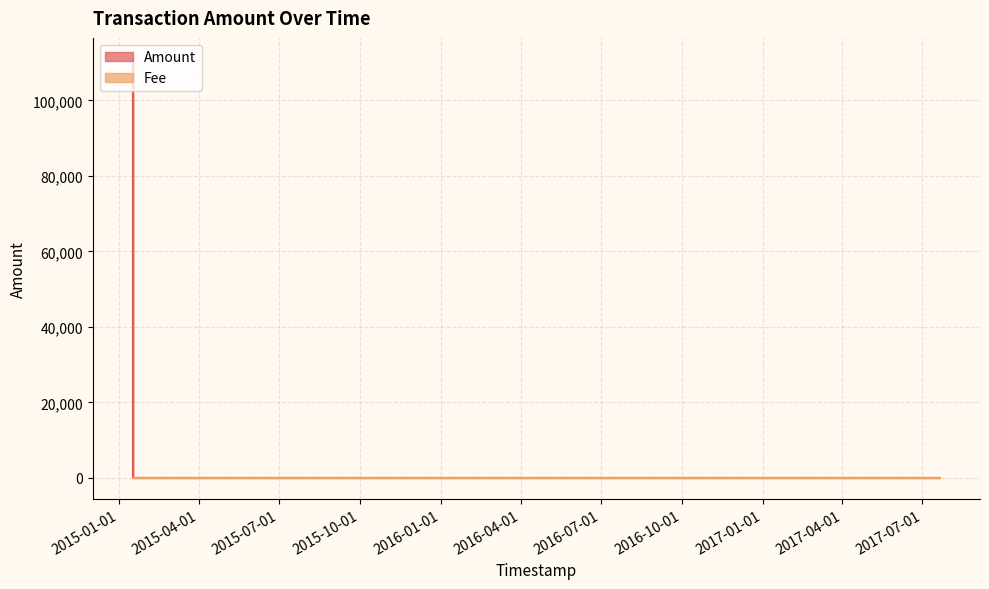

What is the label of the 2nd point from the left?

2015-04-01